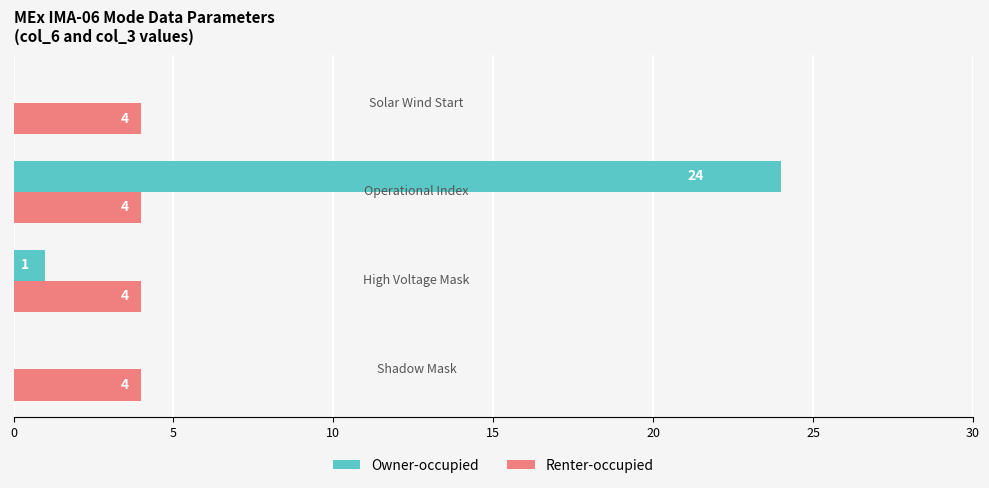

Which category has the highest value across all series?

Operational Index